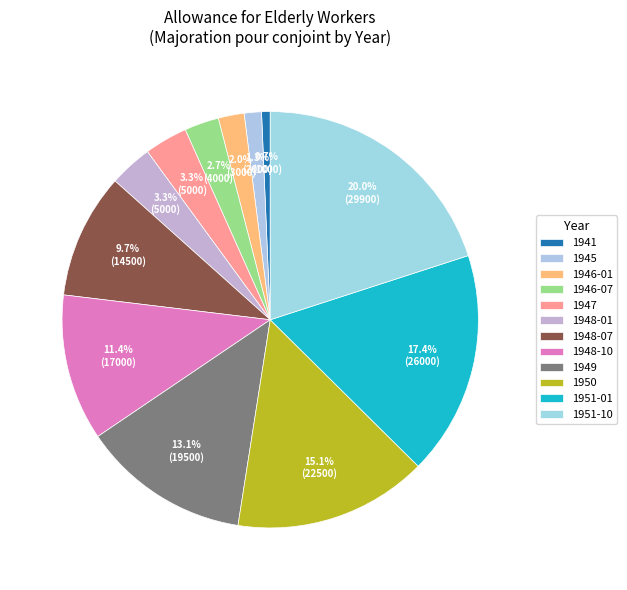

True or false: 1949 accounts for 20% of the total.

False